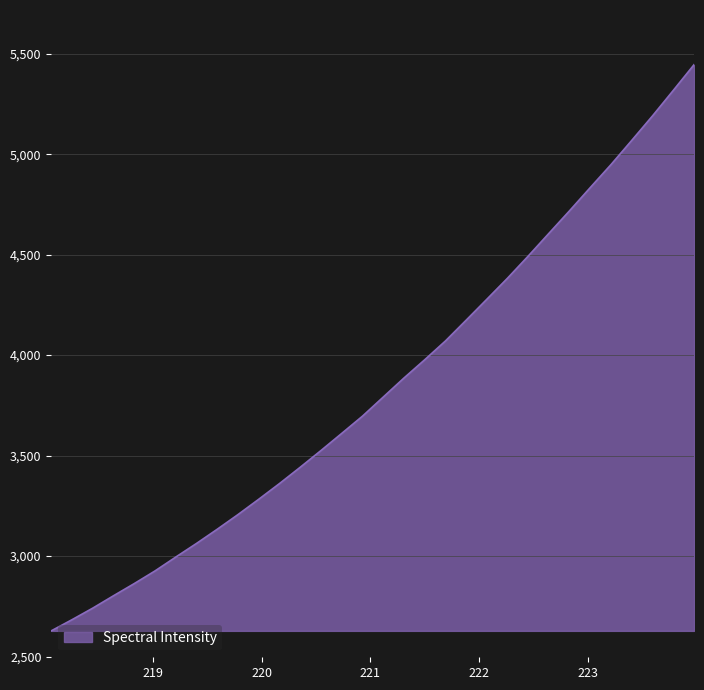

What is the smallest value displayed?

2628.1